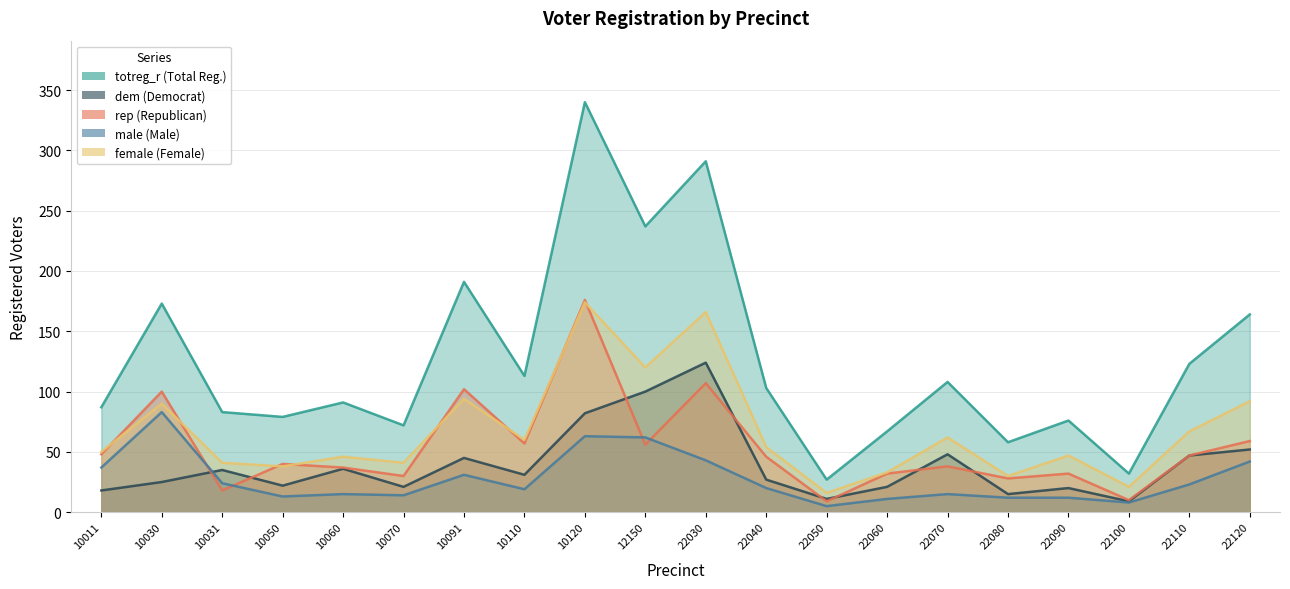

True or false: female and male cross at least once.

False